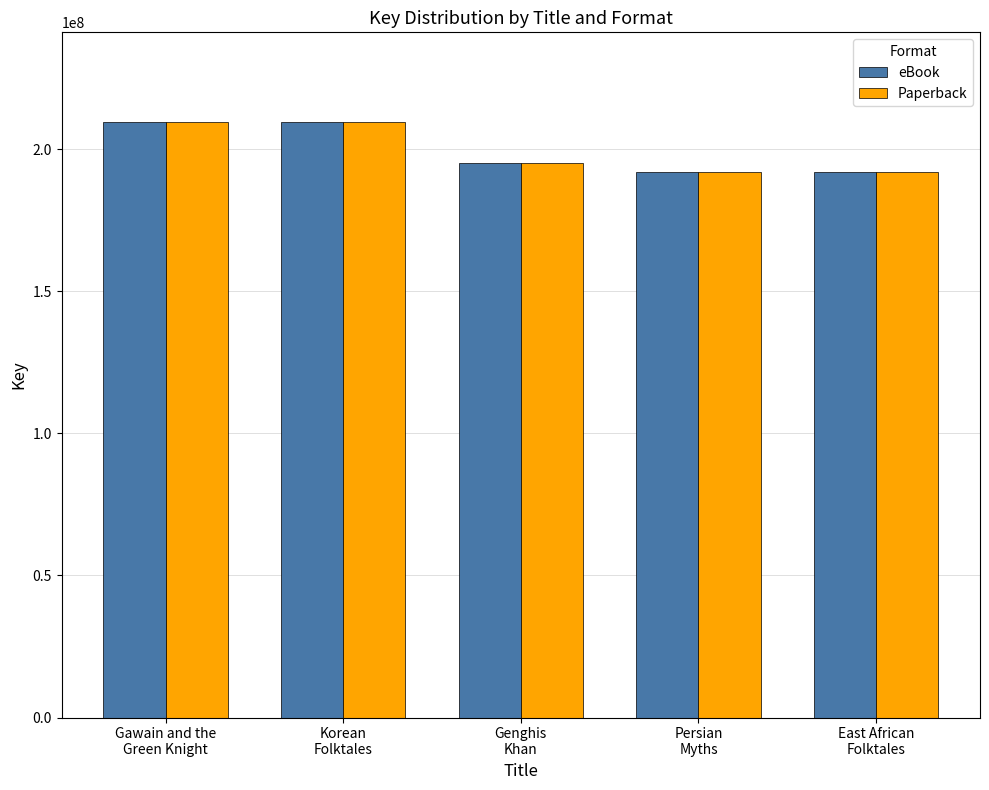

What is the minimum value for eBook?

192002558